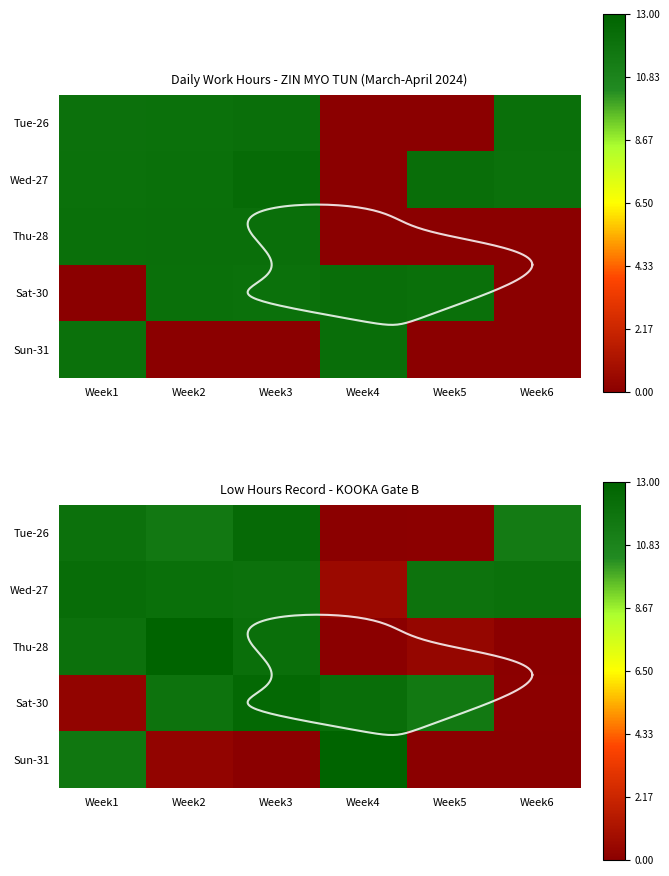

What is the difference between the highest and lowest values at Week2?

12.6